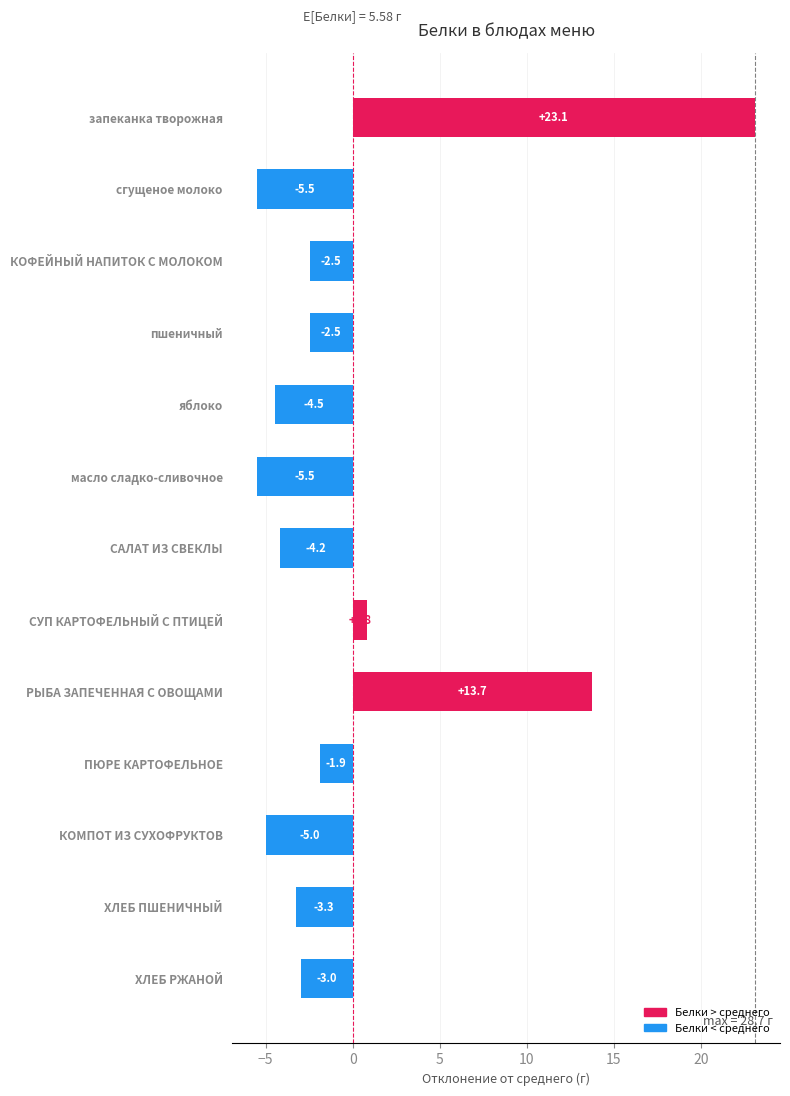

Which has a higher value, яблоко or ХЛЕБ РЖАНОЙ?

ХЛЕБ РЖАНОЙ